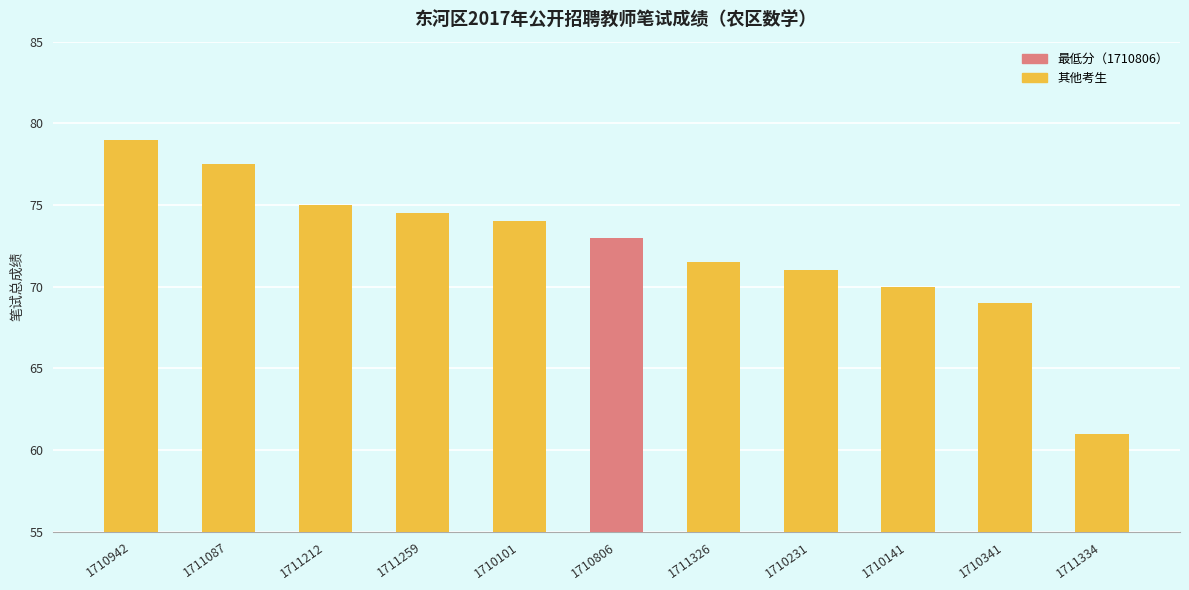

Are the bars grouped side by side (vs. stacked)?

No